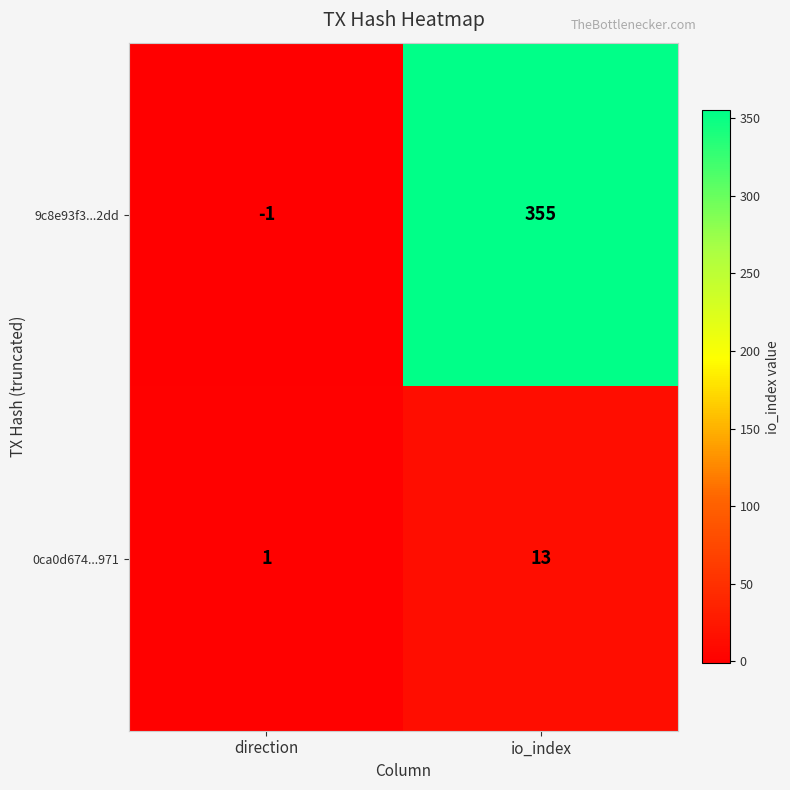

What is the greatest value displayed?

355